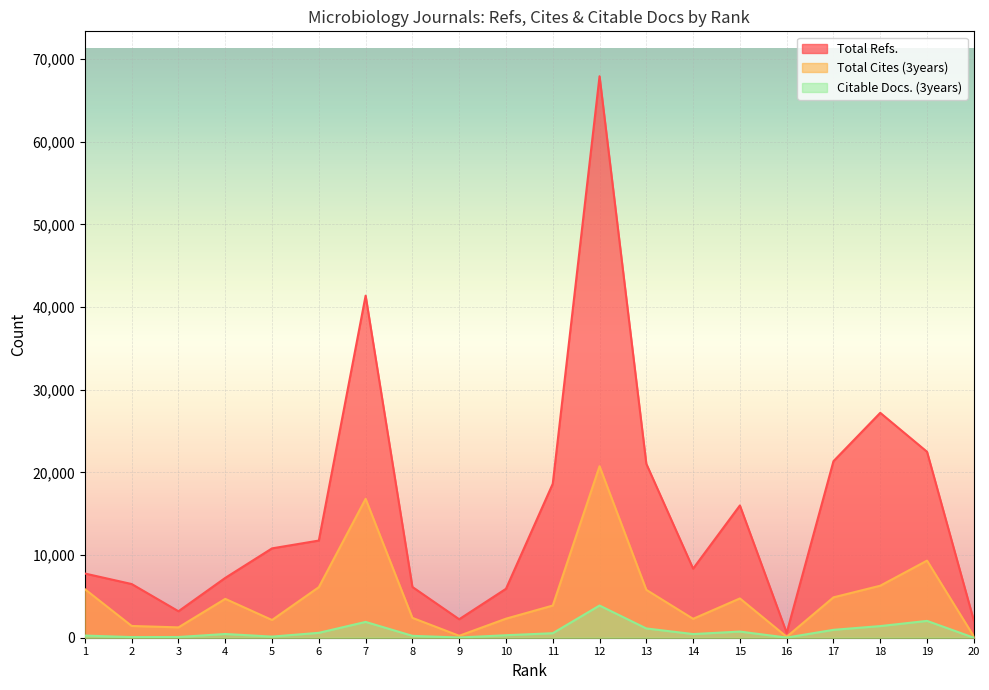

At which label does Citable Docs. (3years) first exceed 451?

6